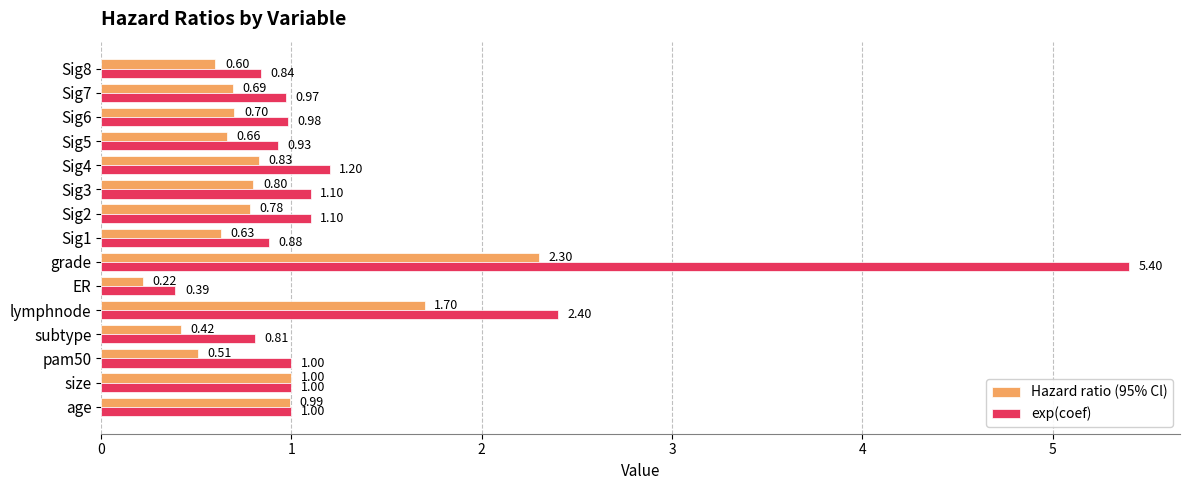

List the series in order of their overall mean, lowest first.

Hazard ratio (95% Cl), exp(coef)